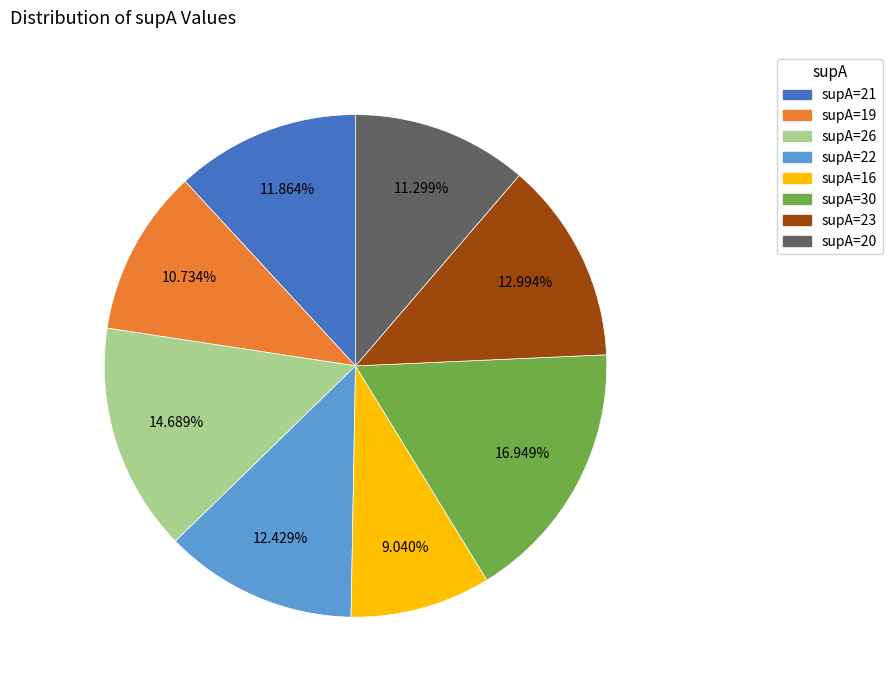

Does supA=22 account for over 50% of the chart?

No